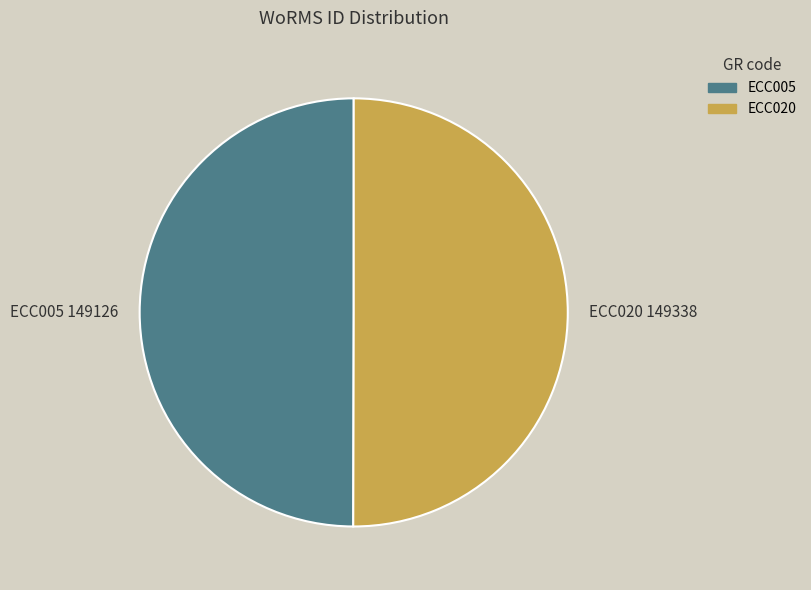

Combined, do ECC020 and ECC005 account for over 50%?

Yes